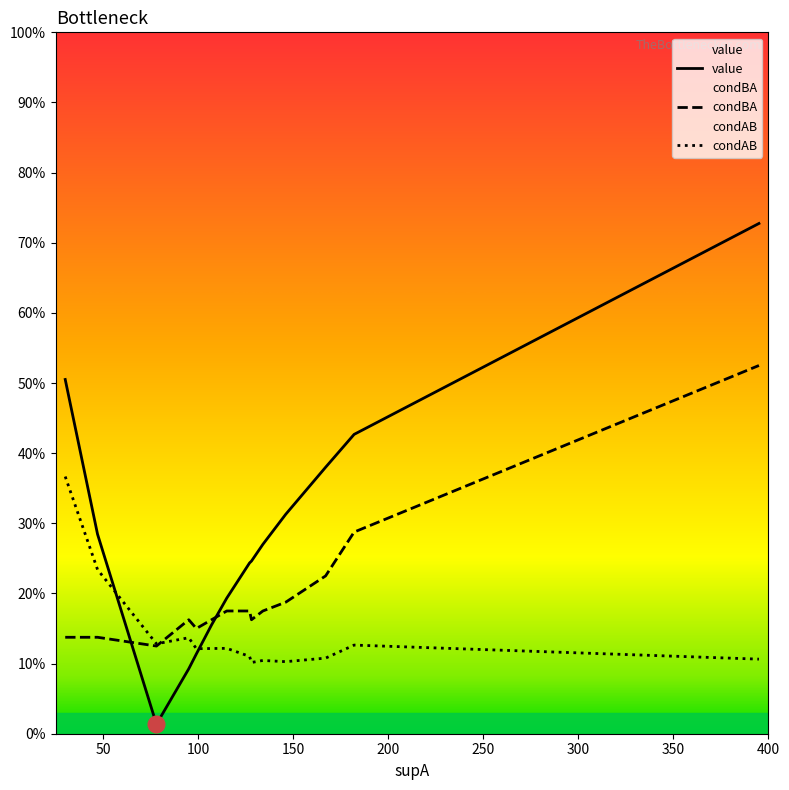

How many lines are shown in the chart?

3